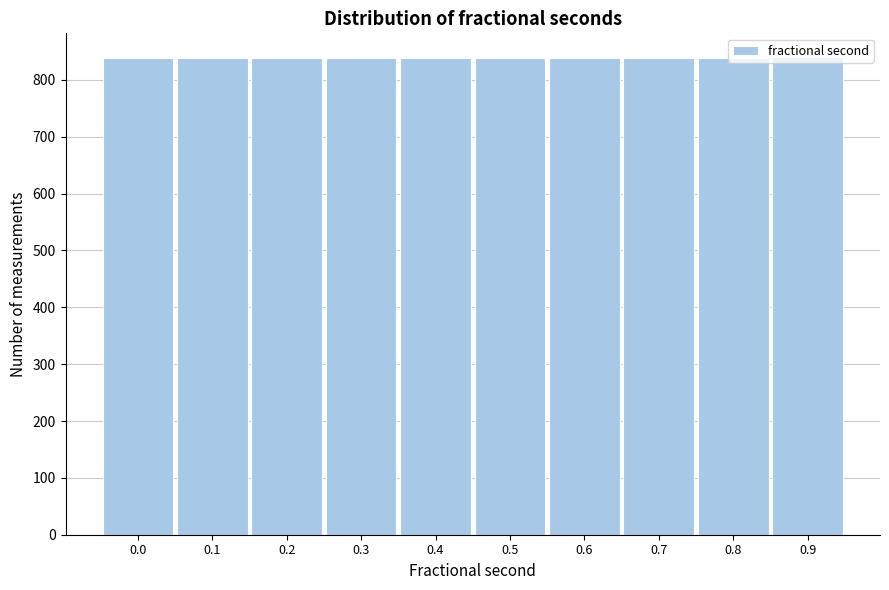

Is it true that the value at 0.1 is 202?

False